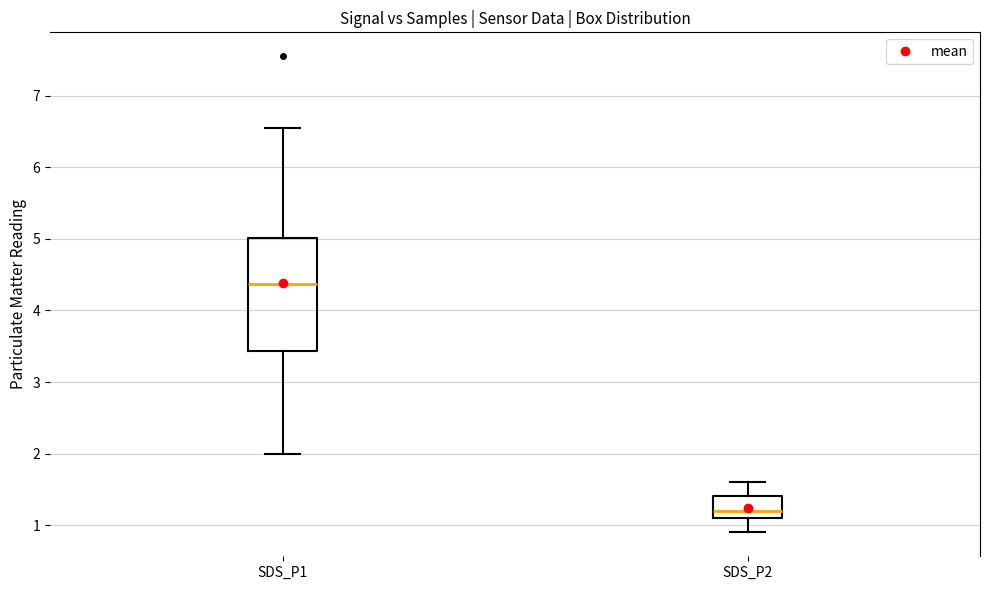

Reading left to right, transcribe this box plot: for each box, give where its median line is, the range the box spans, and where its two whiskers end, as read against the y-axis. The values are not printed on the chart, so give them approximately, as read against the axis.

SDS_P1: median 4.4, box 3.4 to 5.0, whiskers 2.0 to 6.6
SDS_P2: median 1.2, box 1.1 to 1.4, whiskers 0.9 to 1.6